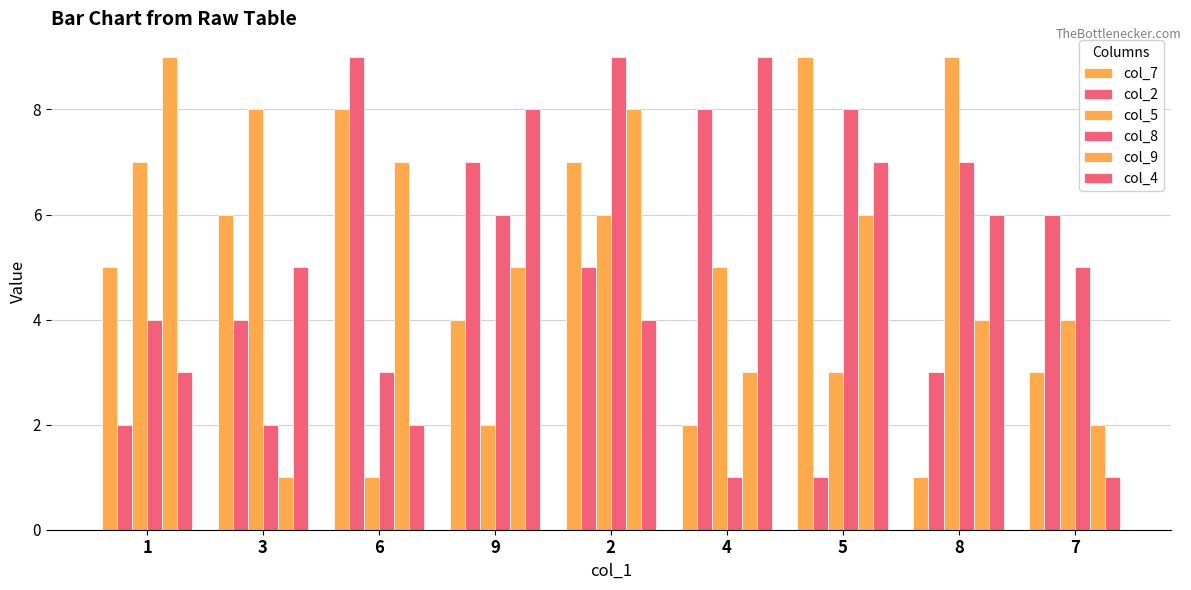

How many groups of bars are there?

9